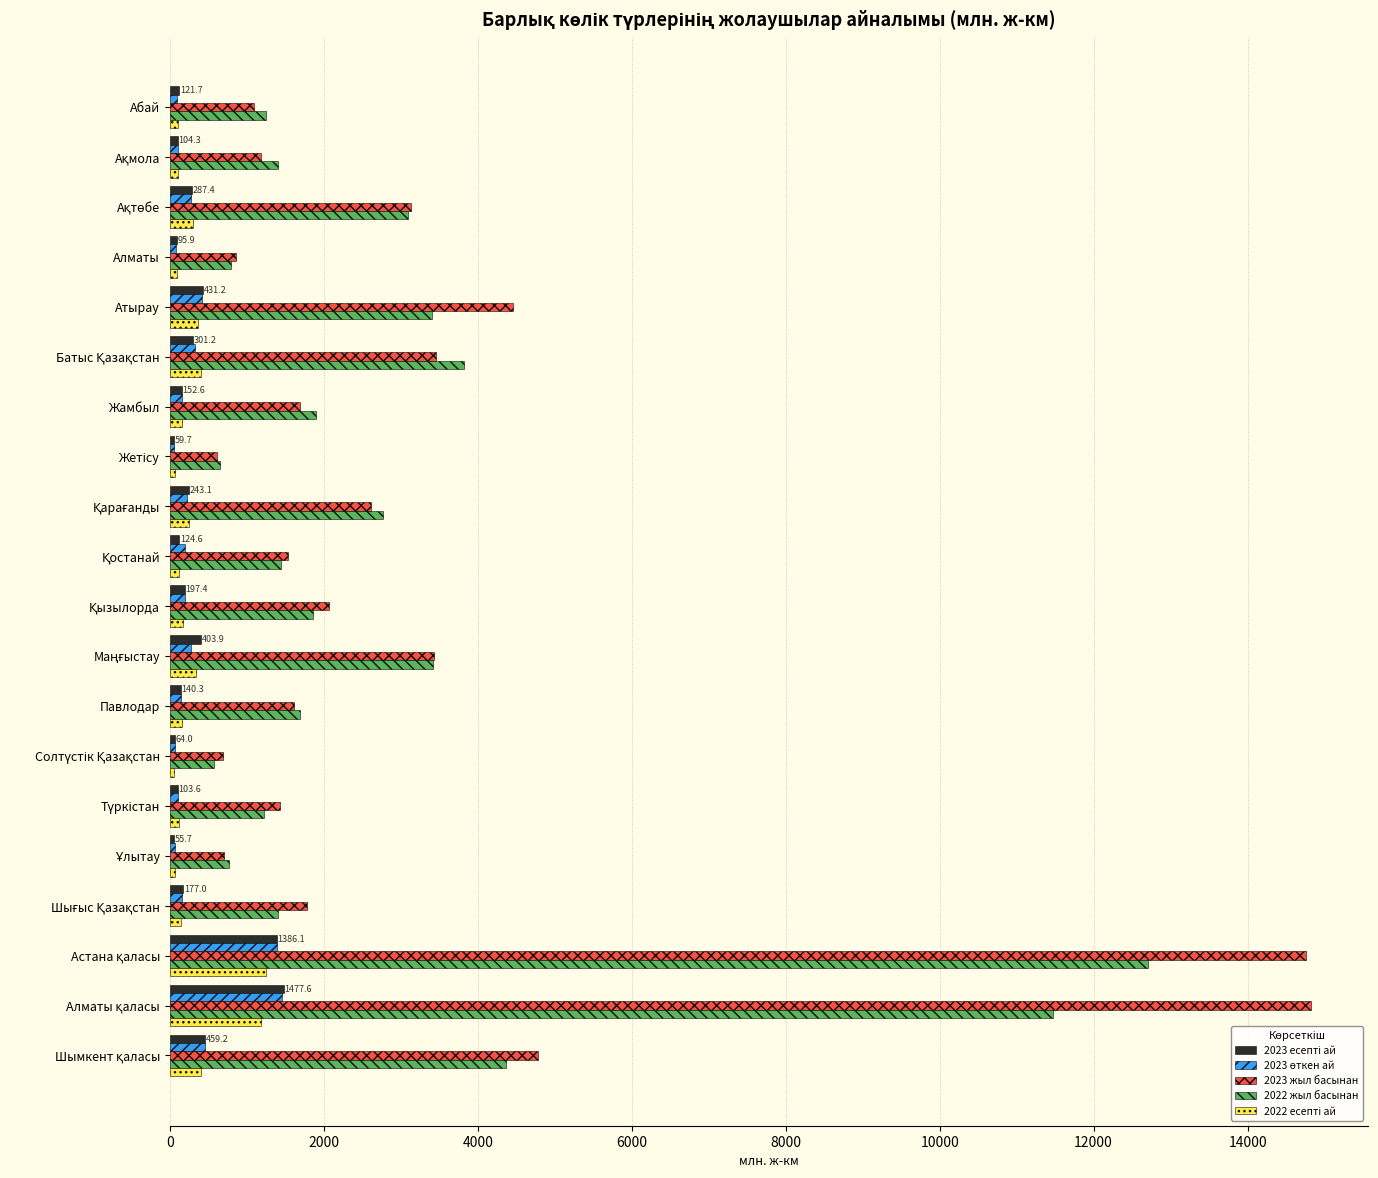

What is the minimum value shown in the chart?

54.2